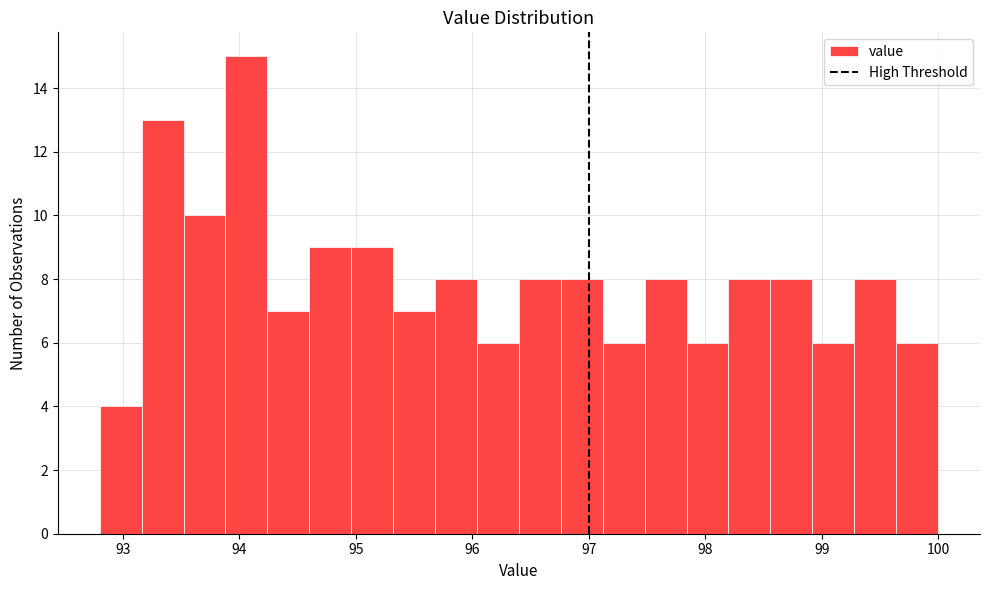

Read against the x-axis, roughly where is the centre of the tallest bar?

94.1